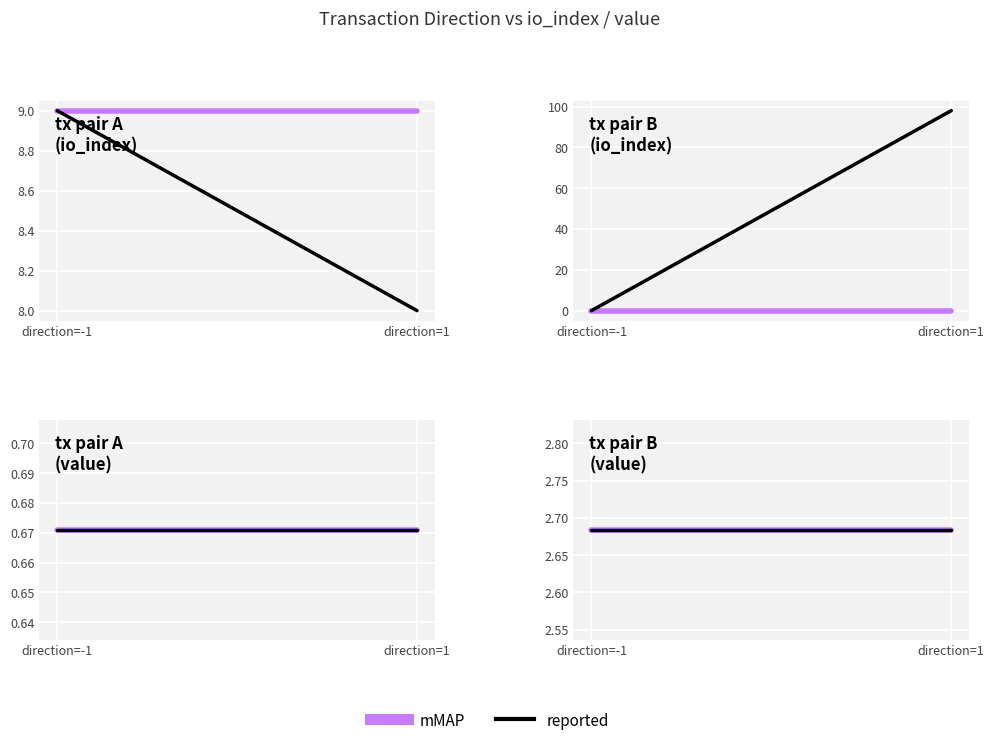

At which label is io_index closest to 49?

-1